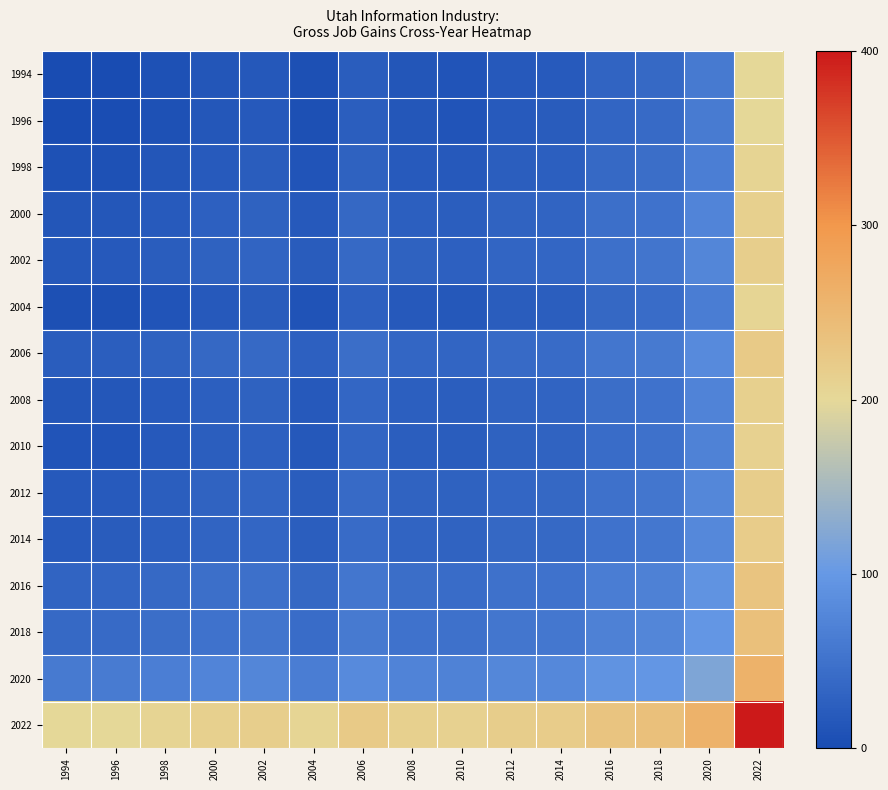

Rank the series by their maximum value, from highest to lowest.

2022, 2020, 2018, 2016, 2006, 2014, 2012, 2002, 2000, 2008, 2010, 1998, 2004, 1996, 1994